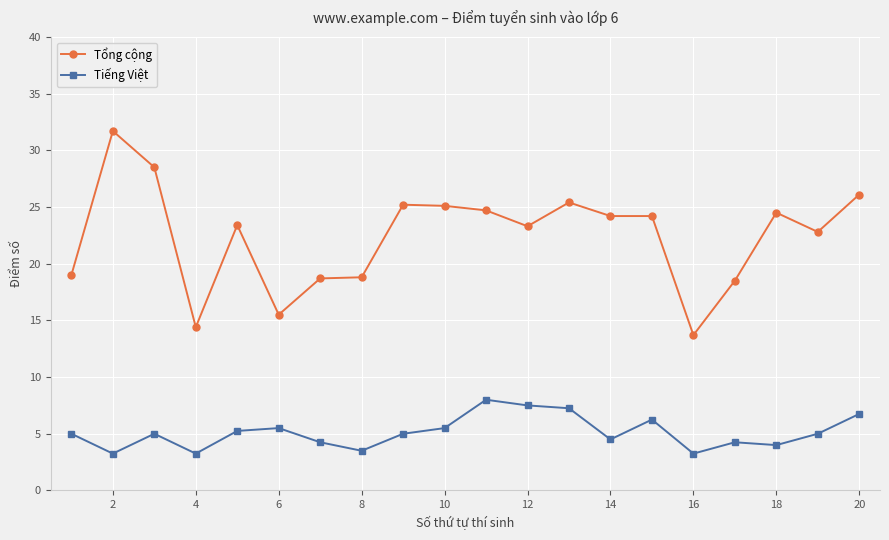

What is the difference between the maximum and second lowest values in the Tổng cộng series?

17.3